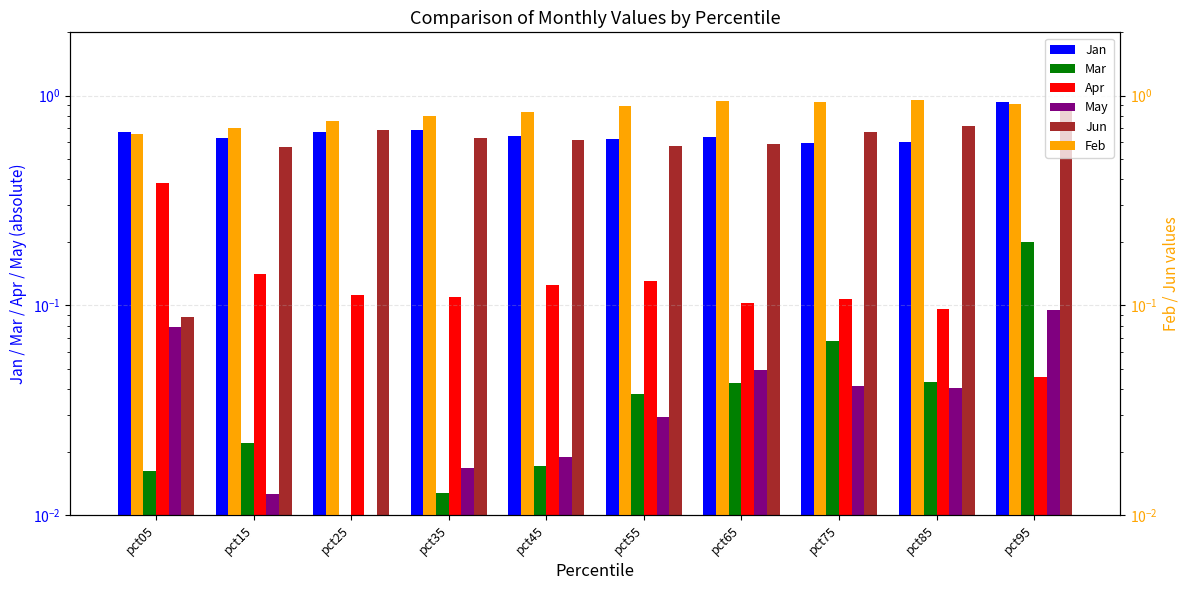

What is the value of the Jan bar at the 6th from the left?

0.6